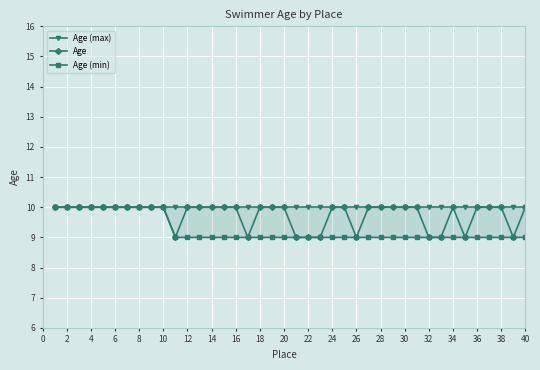

Which has a higher value, 22 or 38?

22